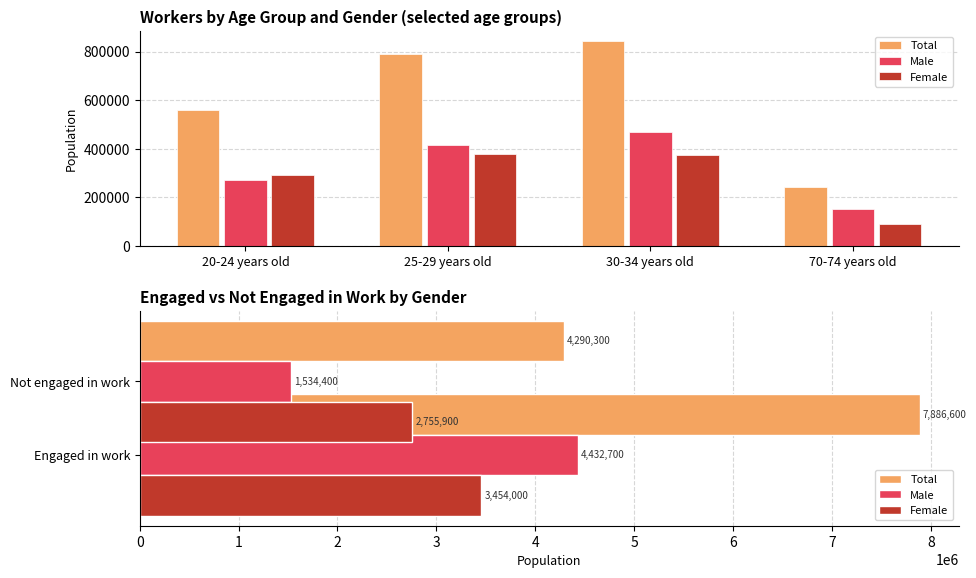

Which series has the widest spread of values?

Total